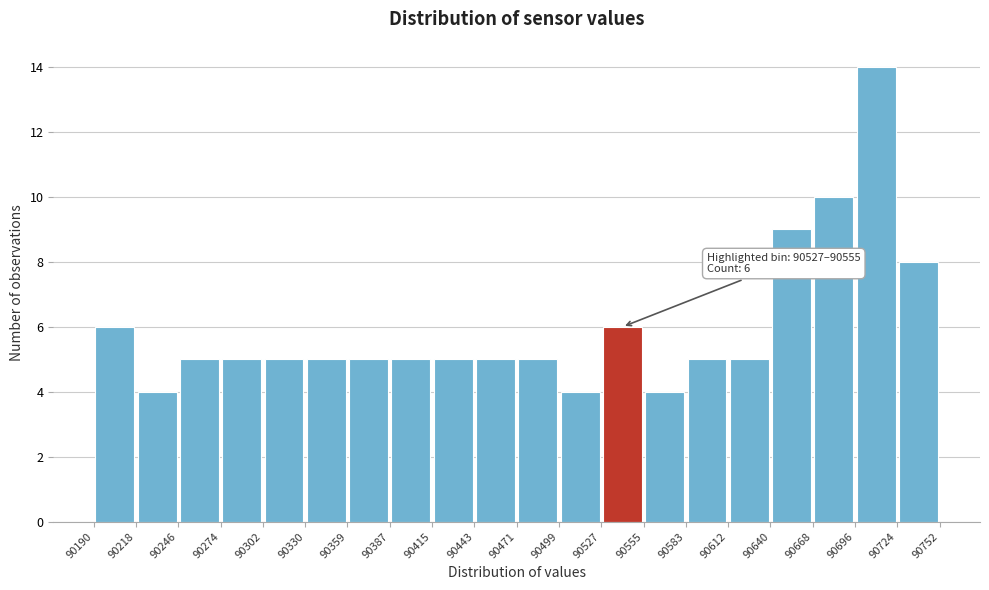

Over which range of the x-axis is the bar tallest?

90696 to 90724